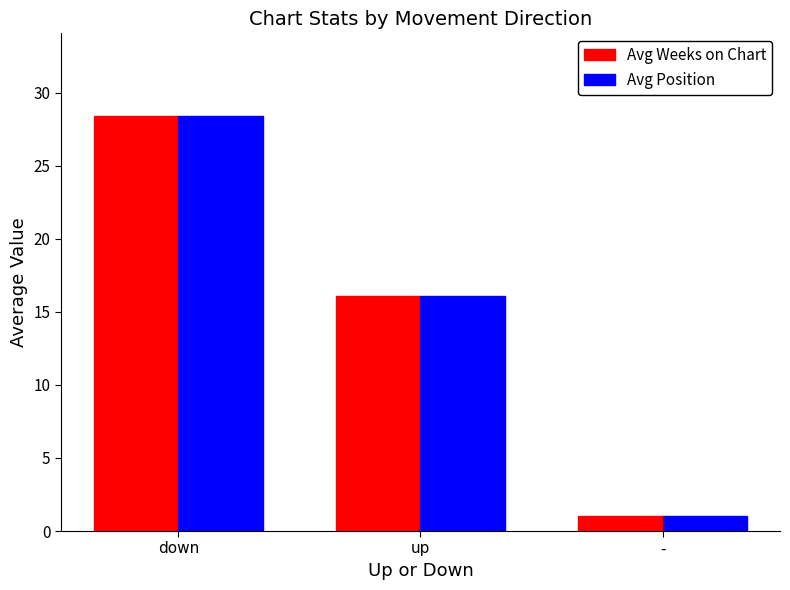

What are all the series names shown in the legend?

Avg Weeks on Chart, Avg Position